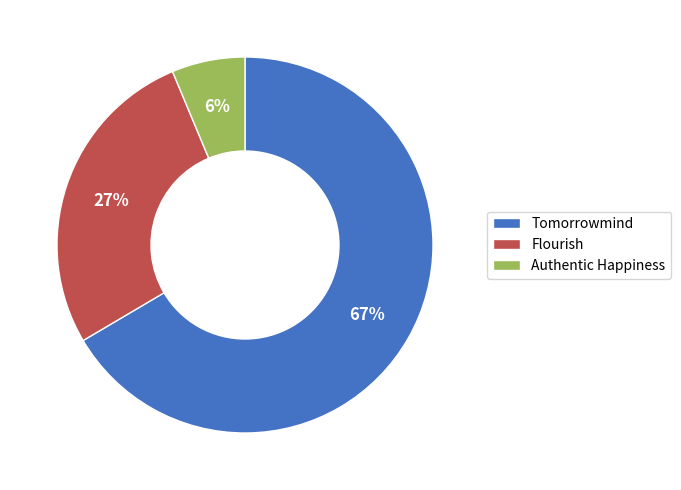

Which category accounts for the majority?

Tomorrowmind